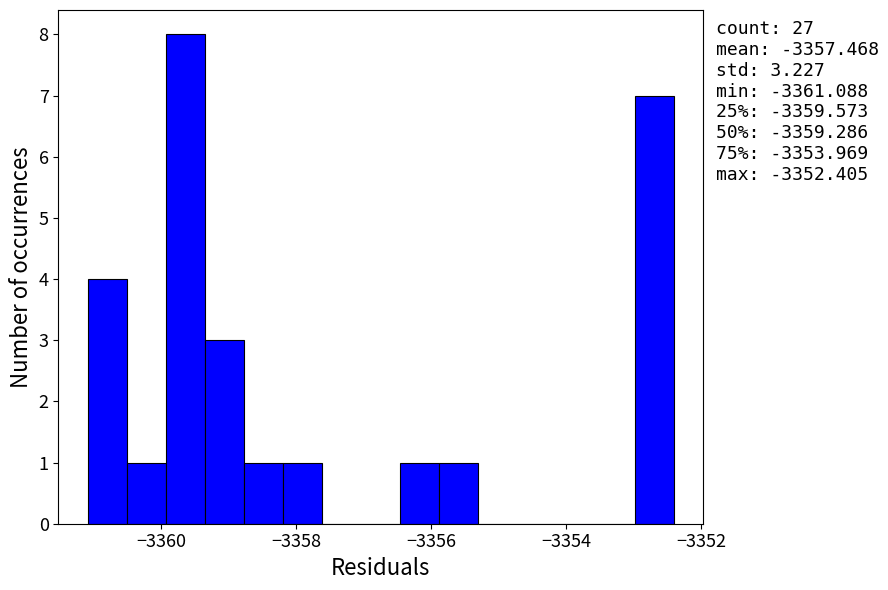

Read against the x-axis, roughly where is the centre of the tallest bar?

-3359.6